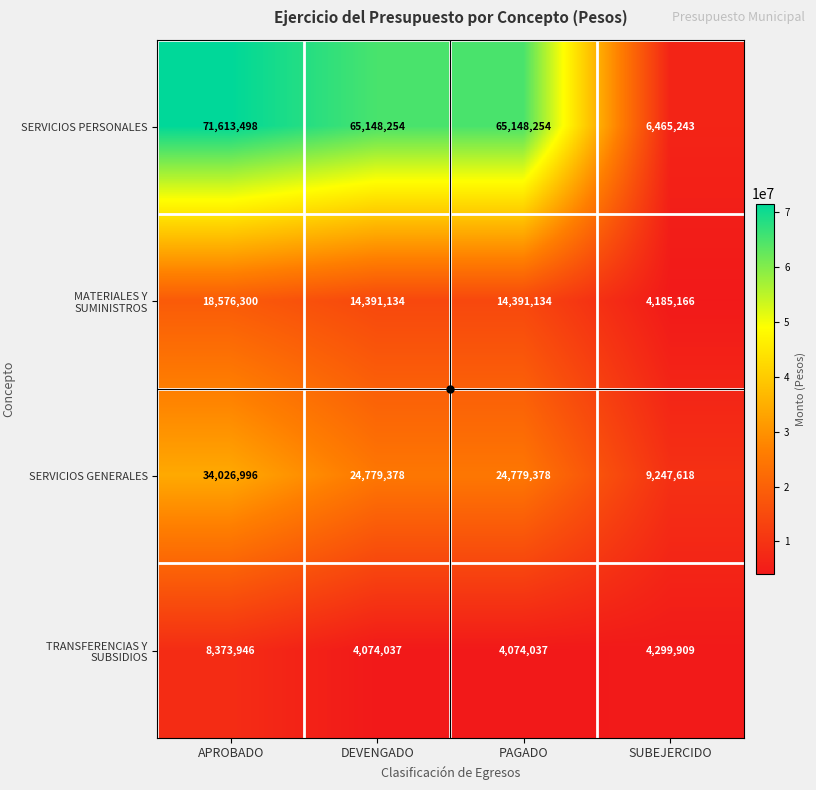

How many MATERIALES Y SUMINISTROS values are between 14391134 and 18576300?

3